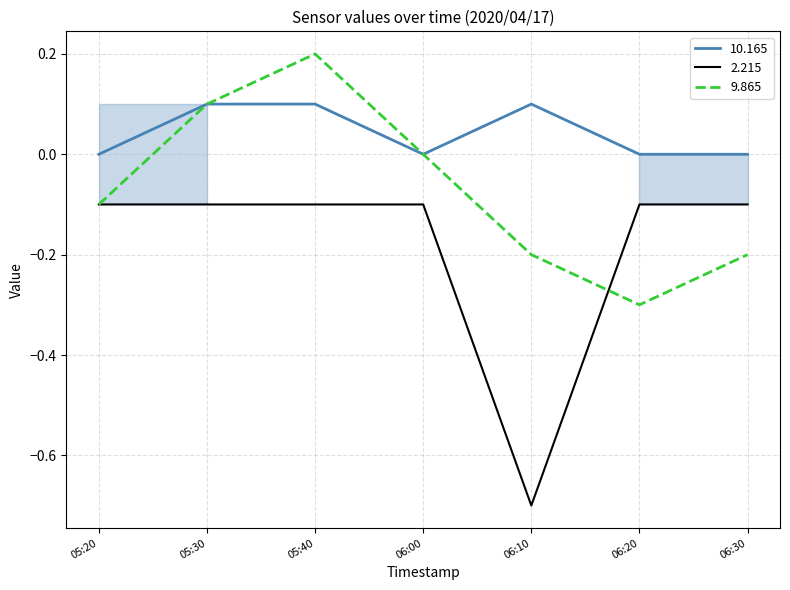

What position from the left is 05:40?

3